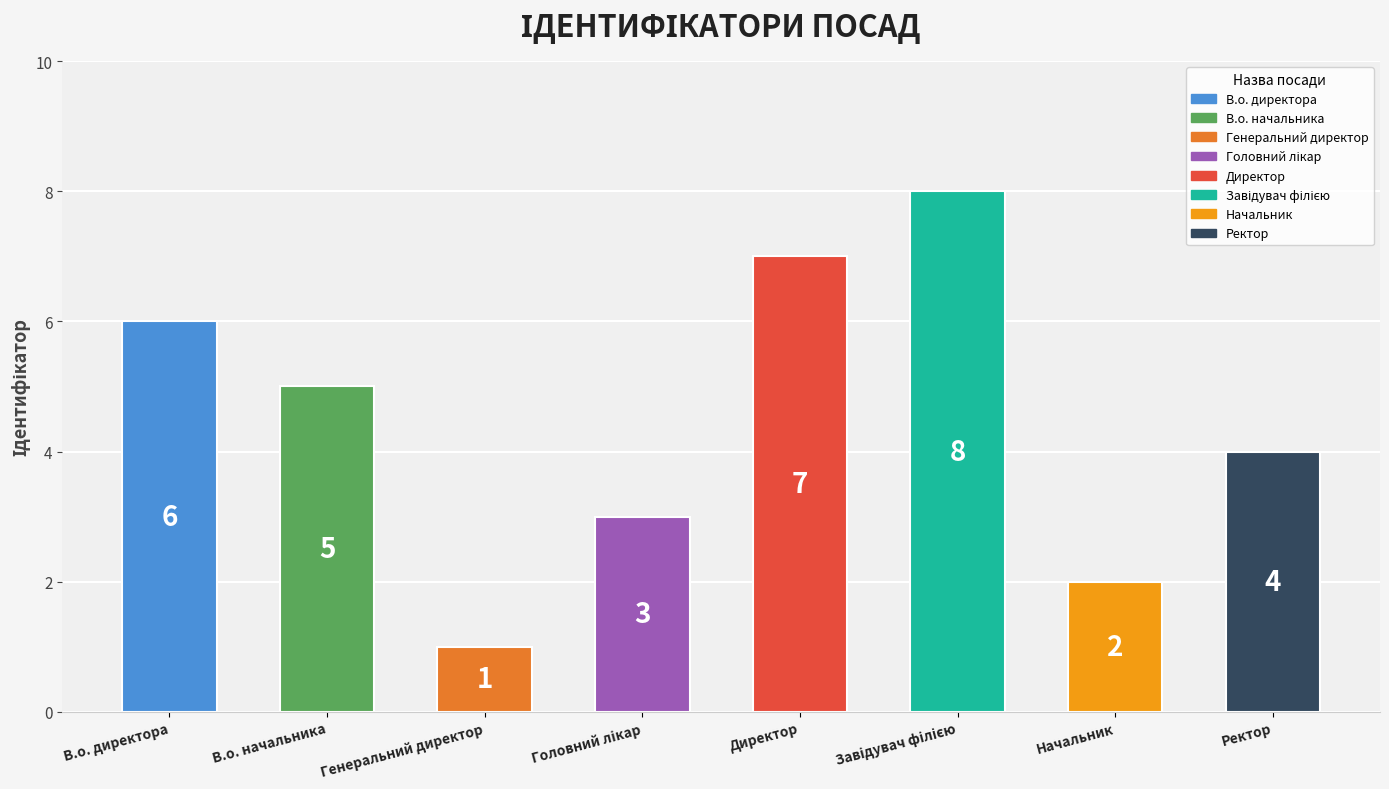

What is the minimum value shown in the chart?

1